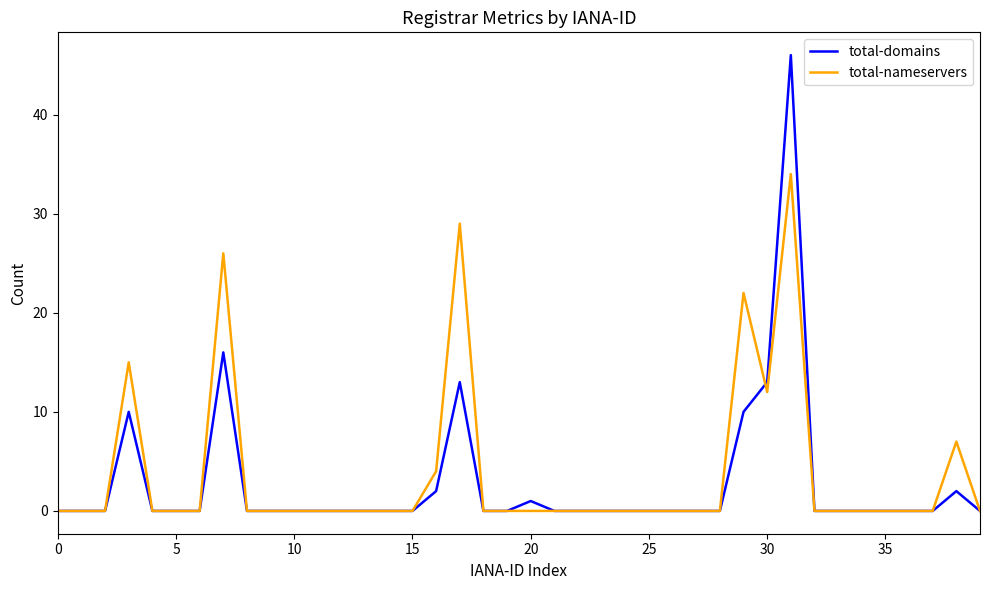

Which series has the largest range (max minus min)?

total-domains